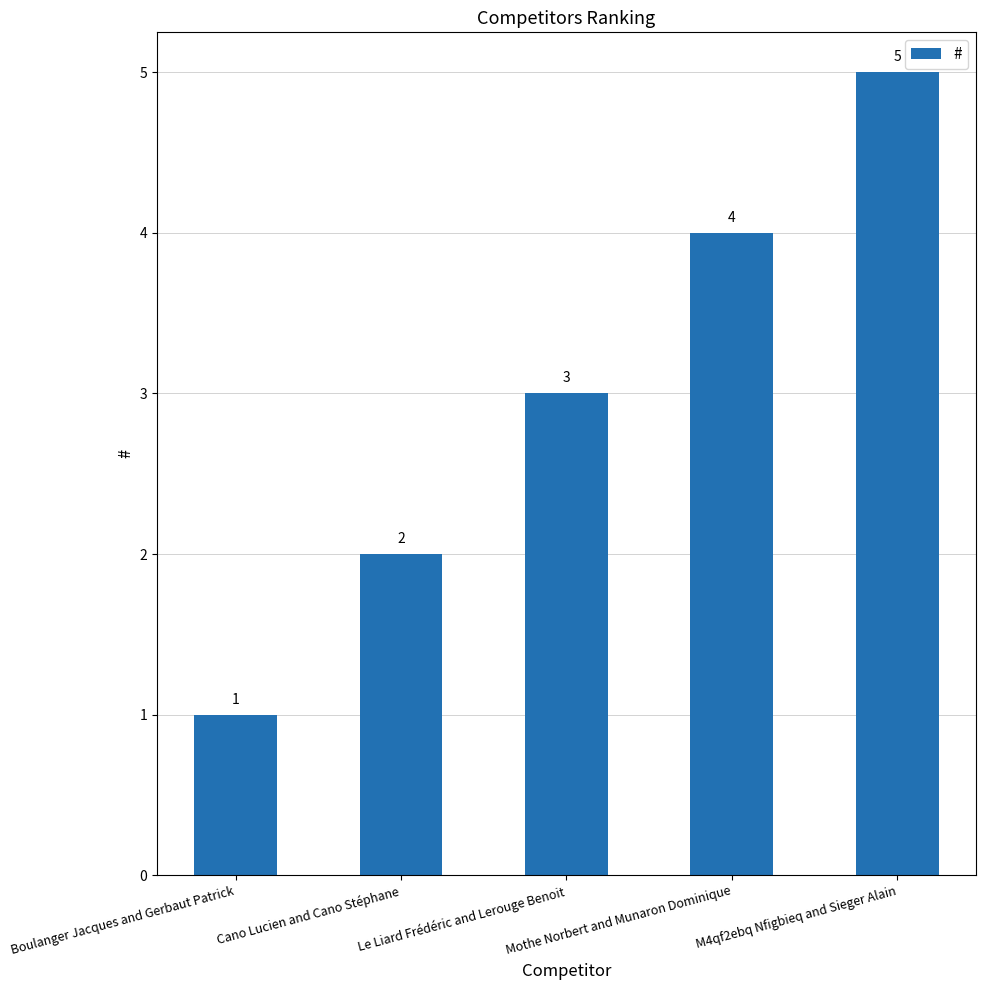

The value at Le Liard Frédéric and Lerouge Benoit is 3. True or false?

True